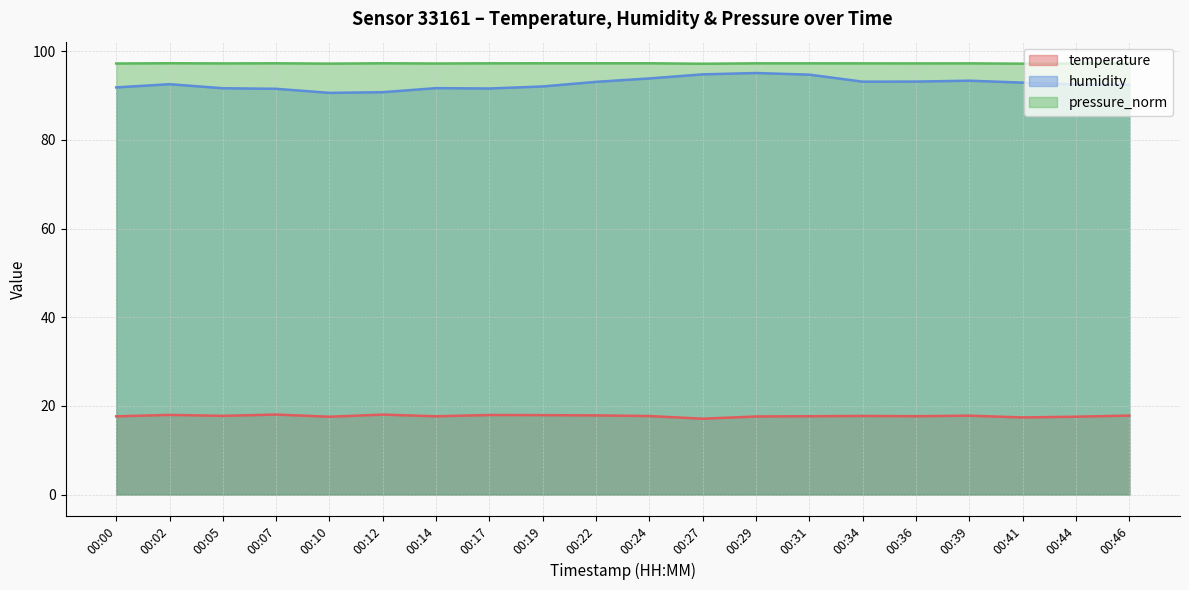

What is the maximum value for pressure_norm?

97.3